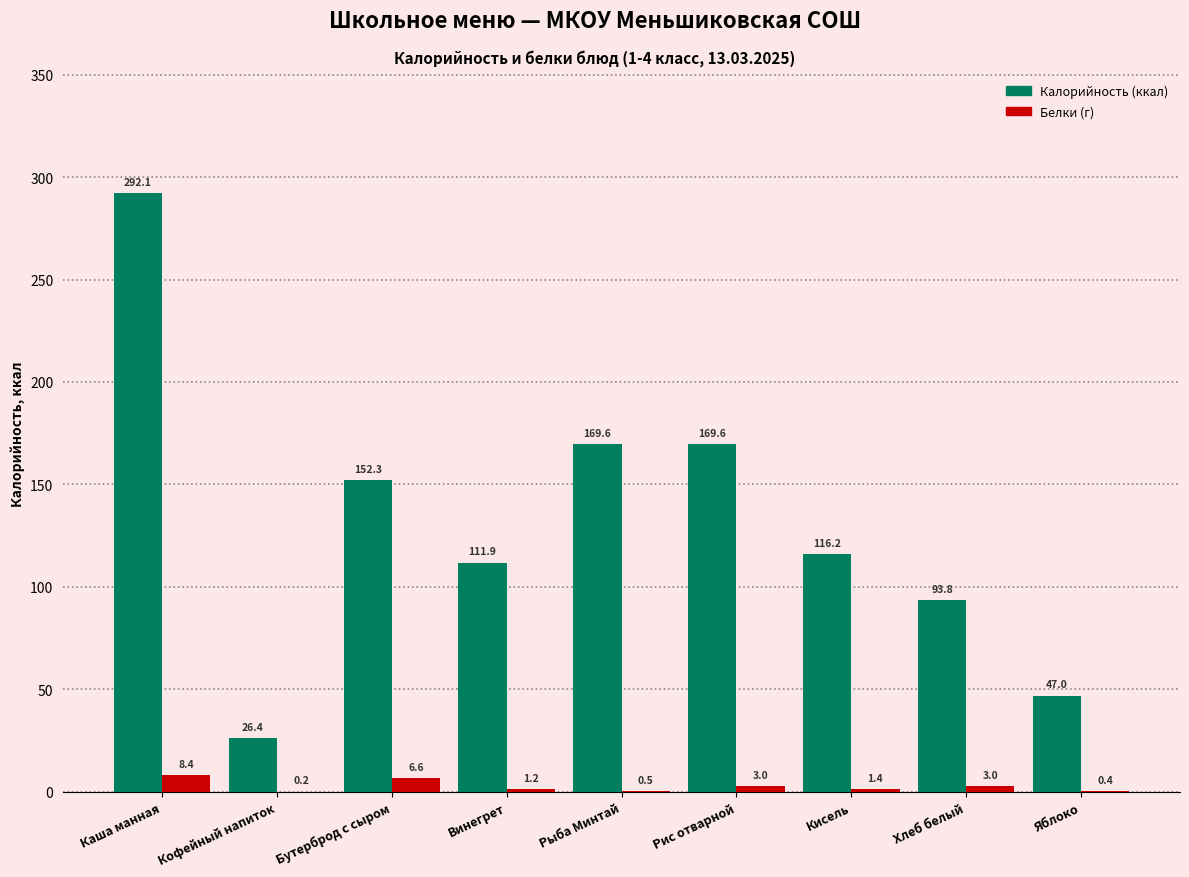

At which category is the sum across all series the highest?

Каша манная